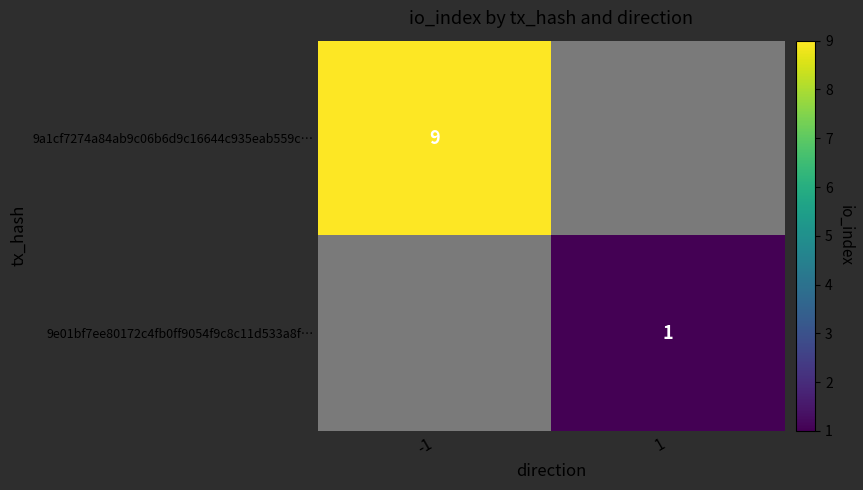

At how many categories does at least one series exceed 6?

1